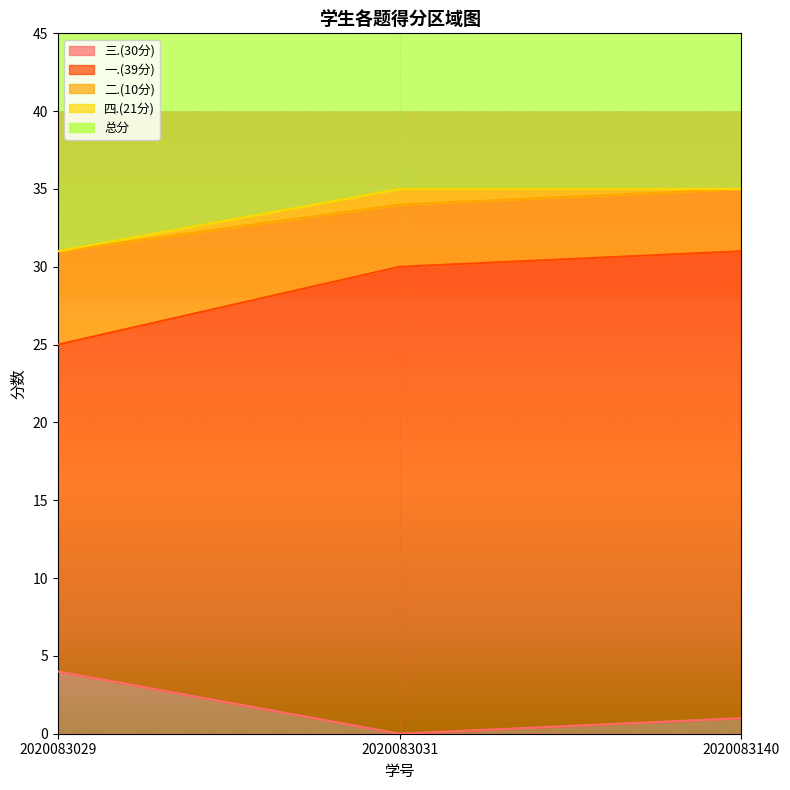

Is the value of 三.(30分) at 2020083140 greater than the value of 一.(39分) at 2020083140?

No